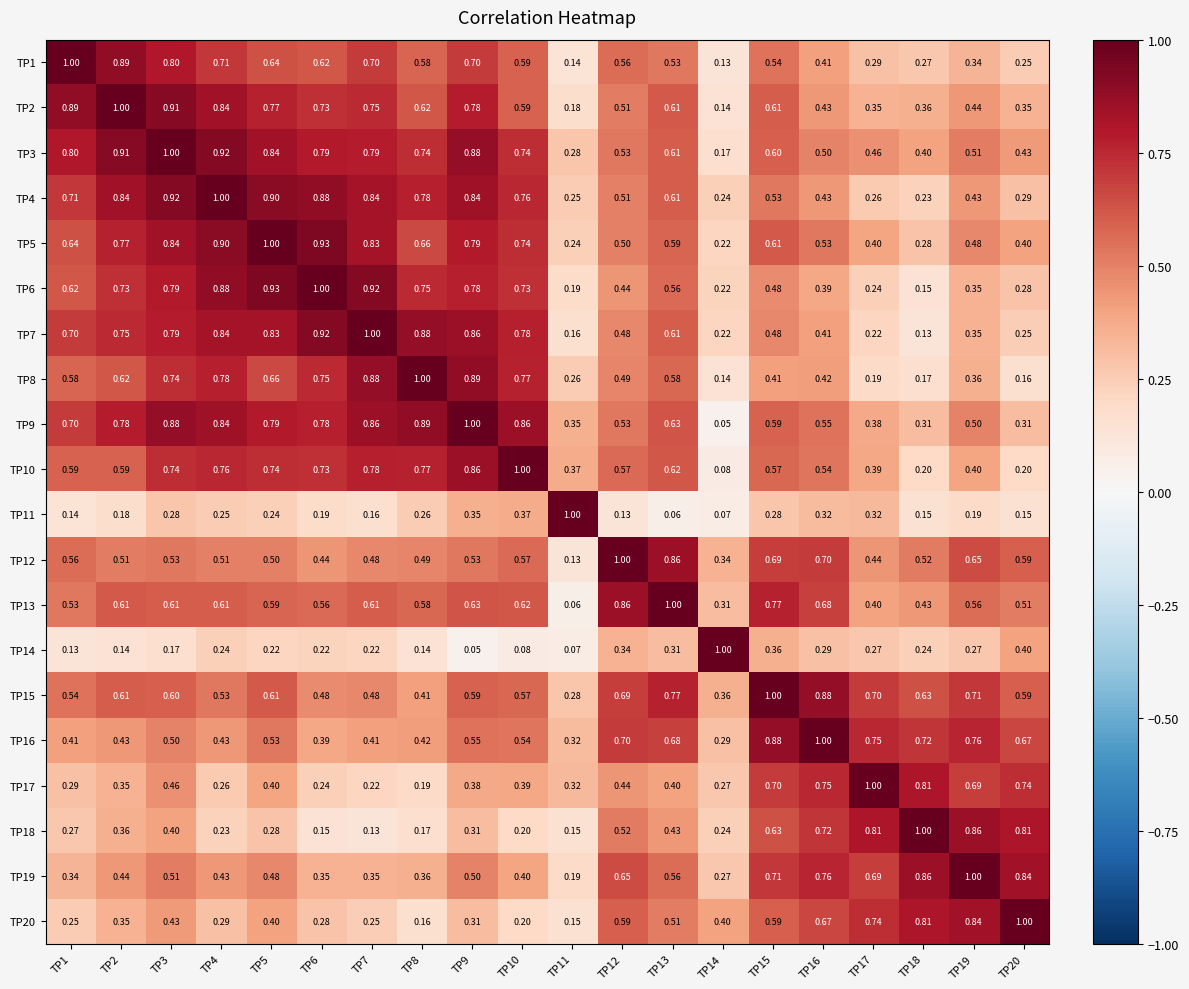

Is the value of TP20 at TP18 greater than the value of TP7 at TP12?

Yes